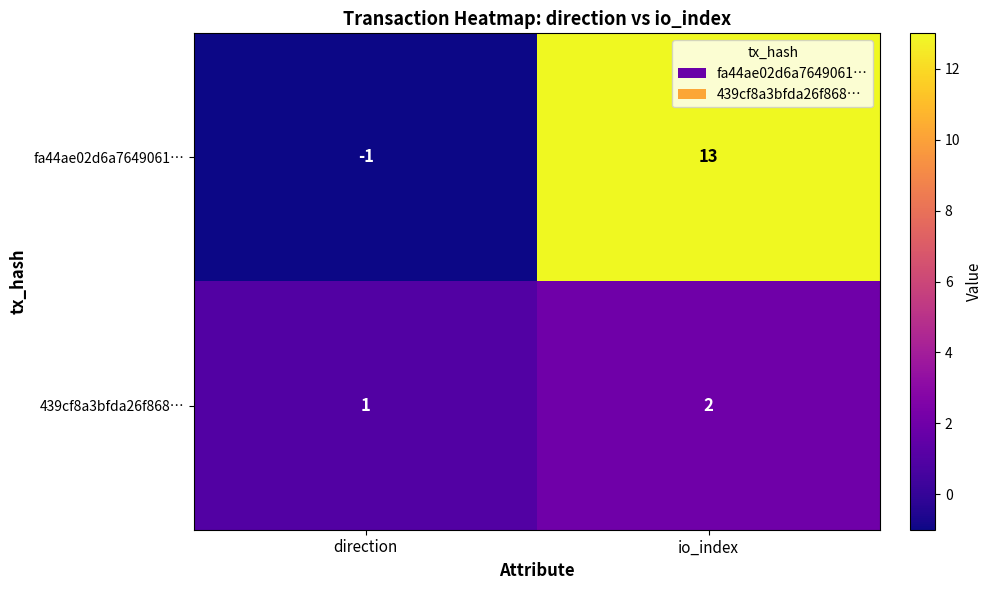

Is it true that 439cf8a3bfda26f868… equals 2 at direction?

False